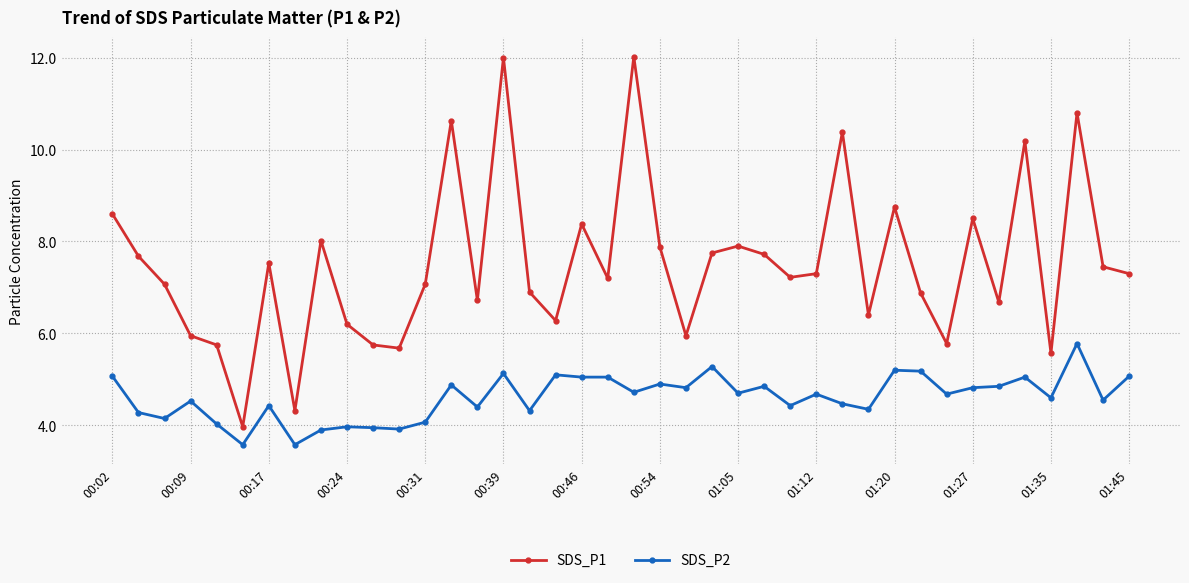

What is the average value of the SDS_P2 series?

4.6